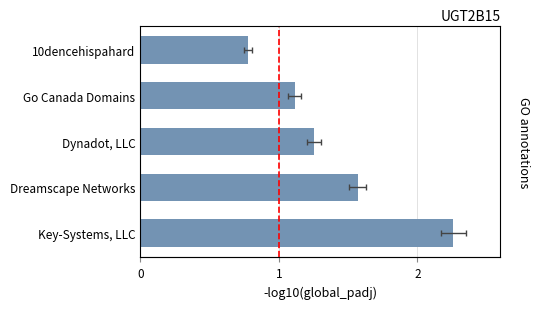

True or false: the data shows 0.8 at 10dencehispahard.

True